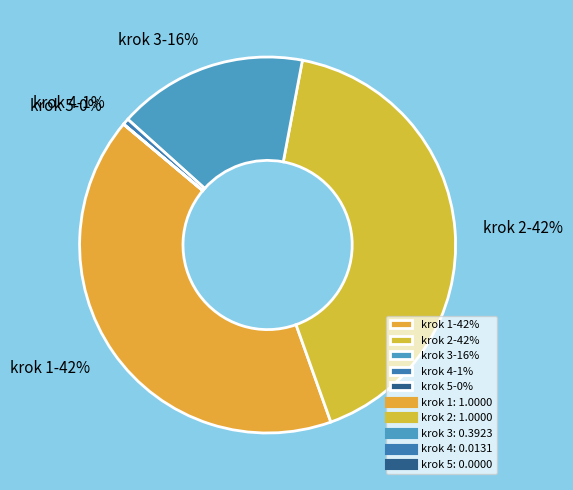

To the nearest percent, what is the difference between the largest and smallest slice percentages?

42%